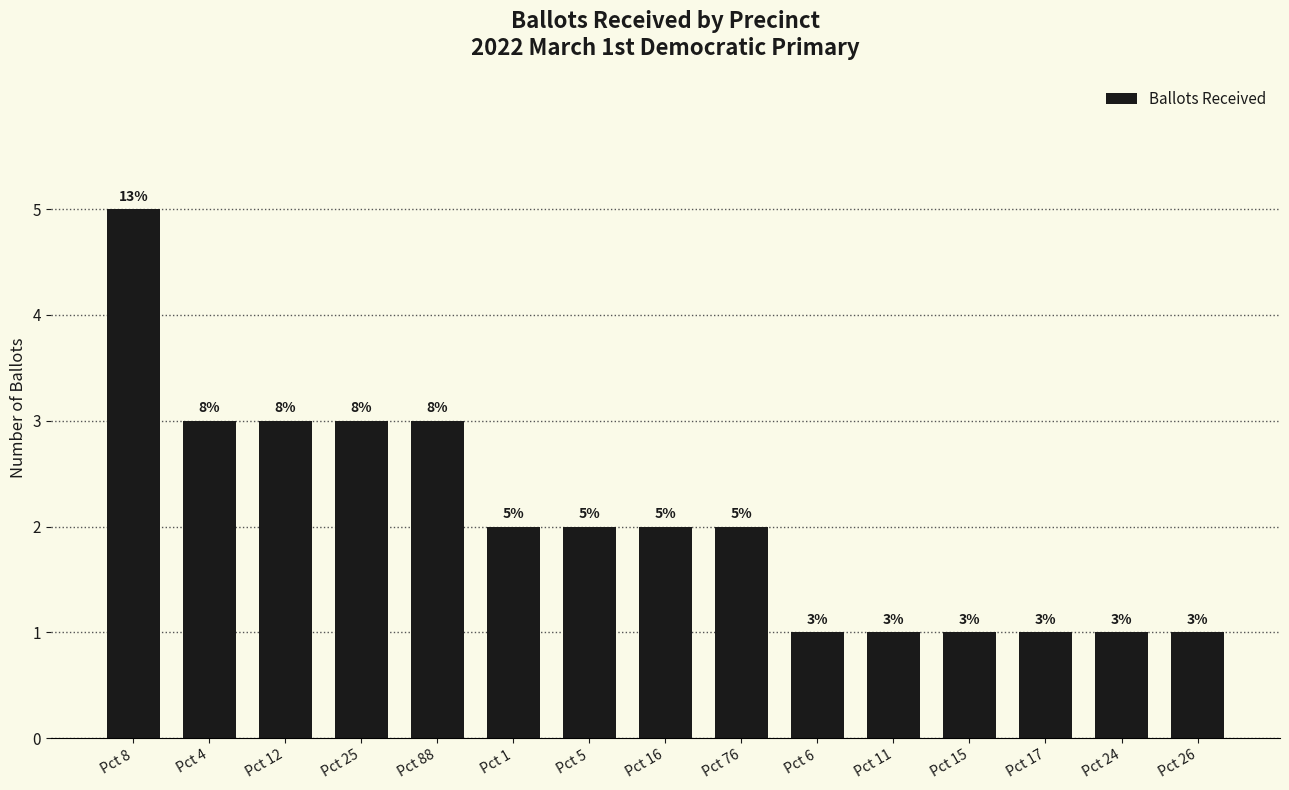

Where does the data first go above 2?

Pct 8